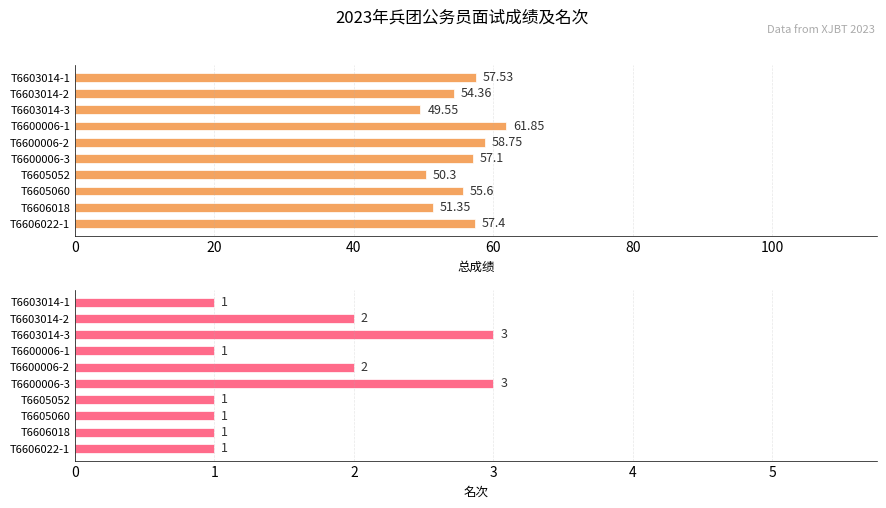

How many bars are there in each group?

2